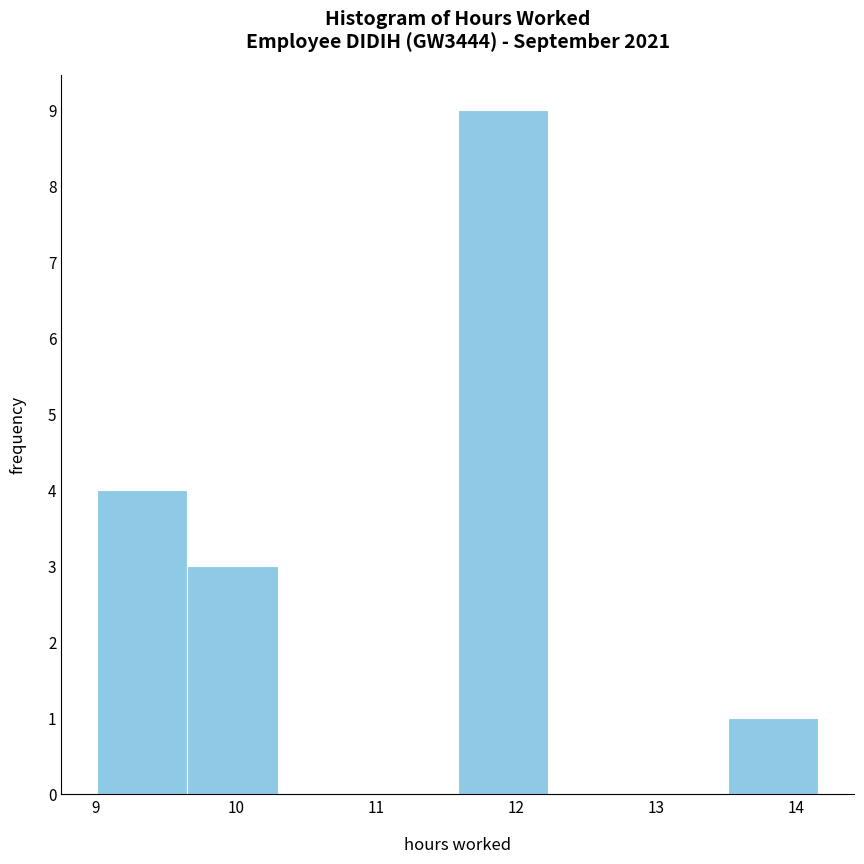

Reading left to right, list every bar in this chart as the range it spans on the x-axis followed by its height. Neither the bar edges nor the heights are printed on the chart, so give them approximately, as read against the axes.

9.0 to 9.7: 4
9.7 to 10.3: 3
10.3 to 10.9: 0
10.9 to 11.6: 0
11.6 to 12.2: 9
12.2 to 12.9: 0
12.9 to 13.5: 0
13.5 to 14.2: 1